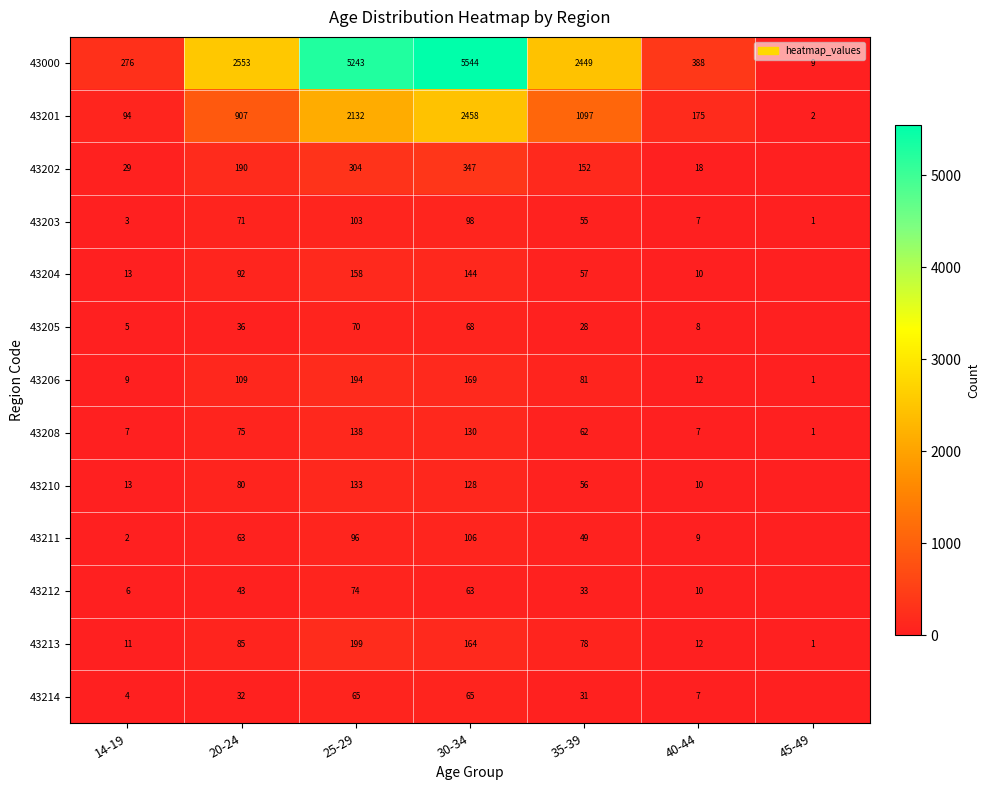

List the labels in order of 43203 value, largest first.

25-29, 30-34, 20-24, 35-39, 40-44, 14-19, 45-49